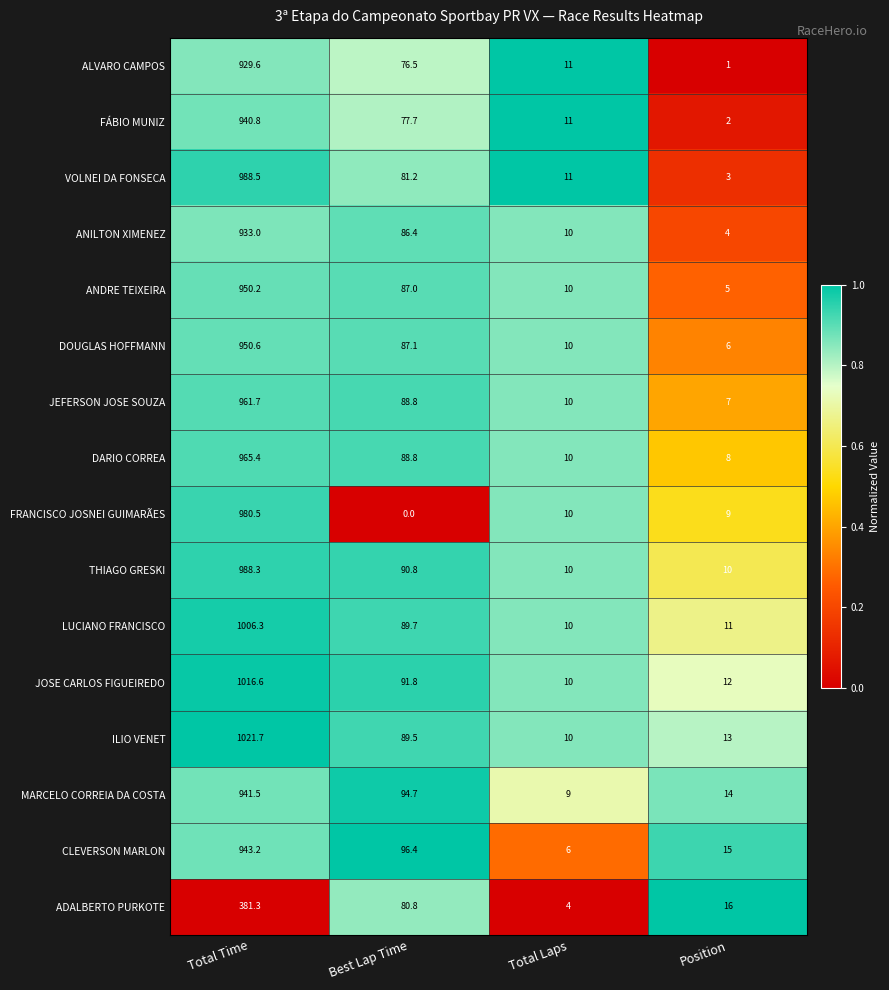

Which series has the largest total across all categories?

ILIO VENET